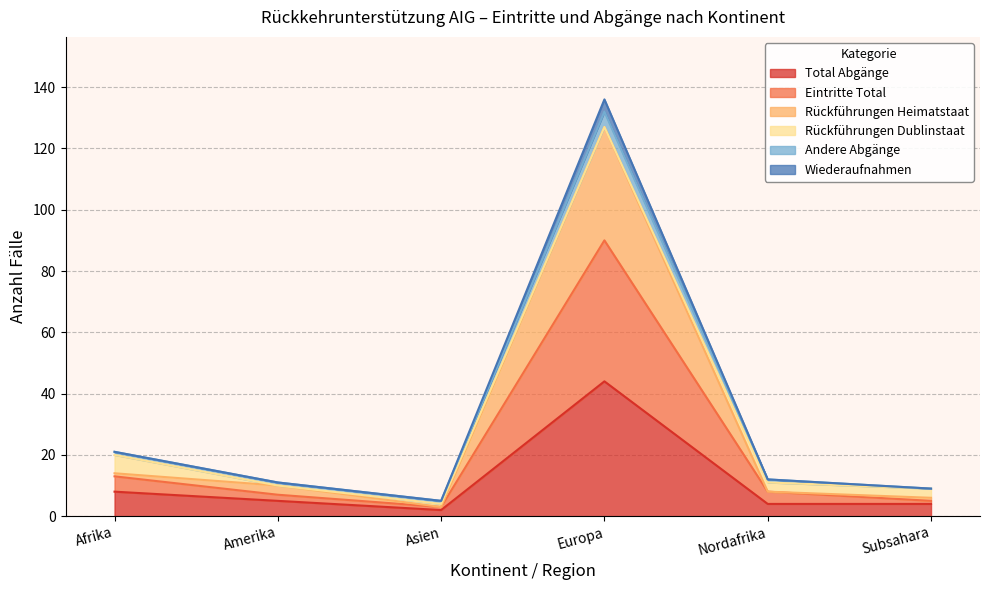

Where does the Rückführungen Heimatstaat series first go above 10?

Afrika